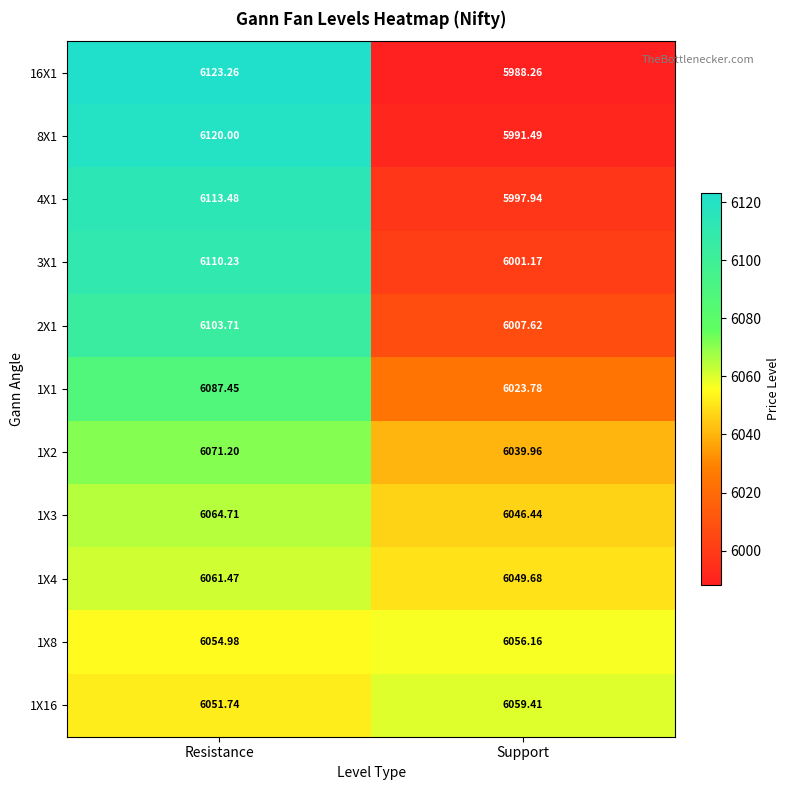

Which category has the lowest value across all series?

Support